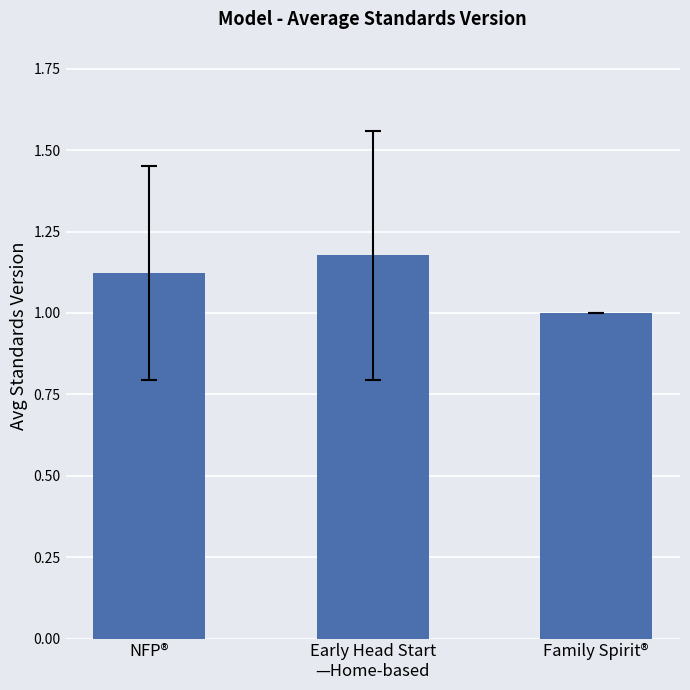

What is the difference between the second highest and minimum values?

0.1